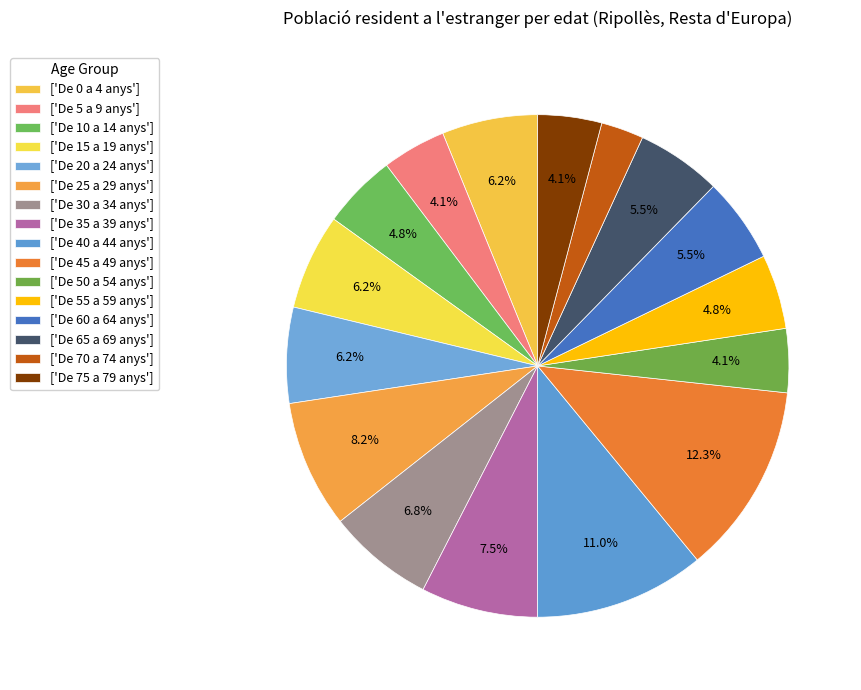

Rank the categories by value from lowest to highest.

De 70 a 74 anys, De 5 a 9 anys, De 50 a 54 anys, De 75 a 79 anys, De 10 a 14 anys, De 55 a 59 anys, De 60 a 64 anys, De 65 a 69 anys, De 0 a 4 anys, De 15 a 19 anys, De 20 a 24 anys, De 30 a 34 anys, De 35 a 39 anys, De 25 a 29 anys, De 40 a 44 anys, De 45 a 49 anys